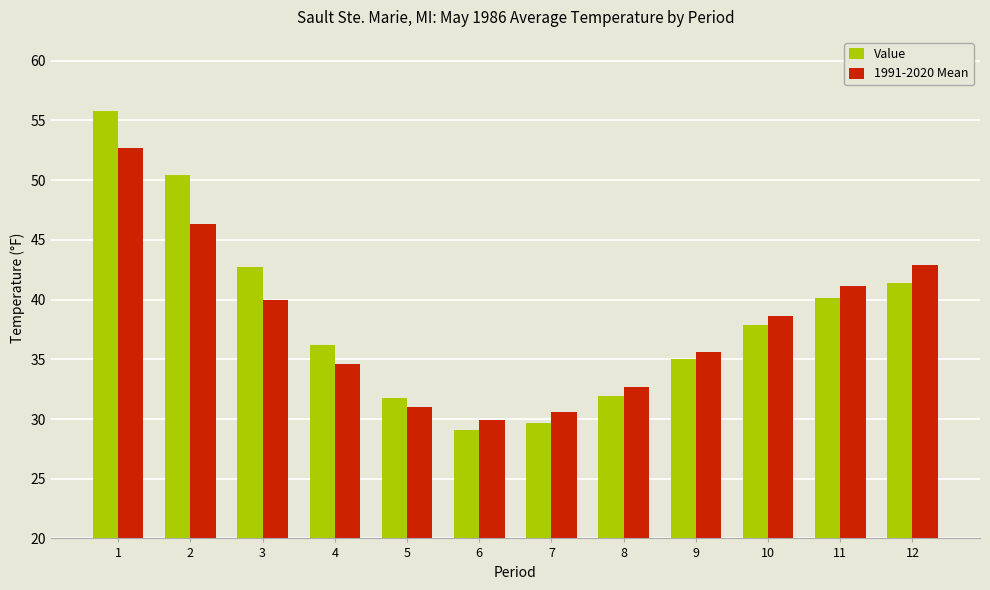

Count the number of categories in the chart.

12